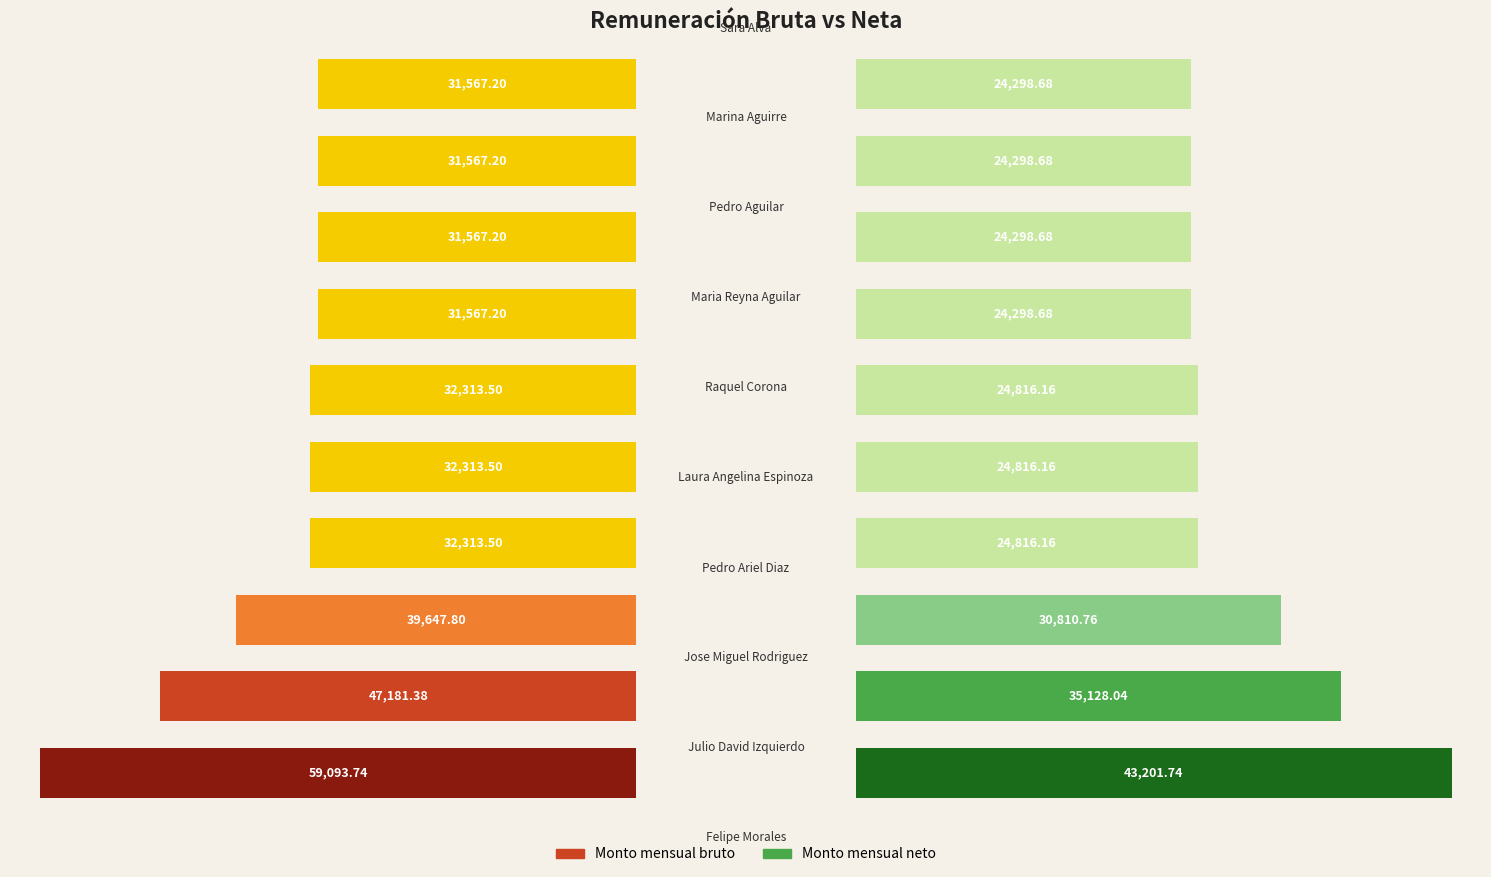

List the series in order of their overall mean, highest first.

Monto mensual bruto, Monto mensual neto